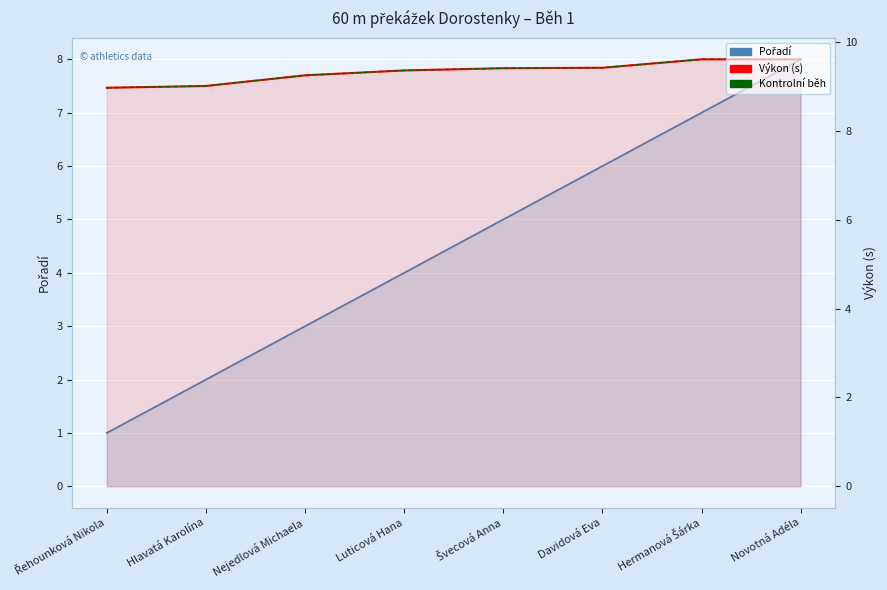

The value of Kontrolní běh at Švecová Anna is 9.4. True or false?

True